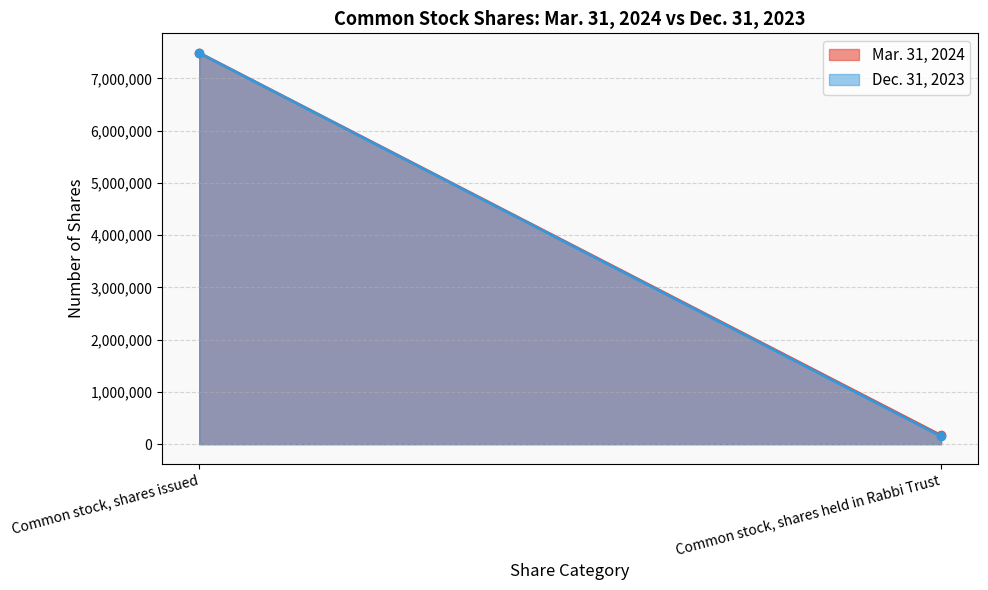

Reading left to right, list all the values displayed in this chart.

Mar. 31, 2024: 7488101	169677
Dec. 31, 2023: 7485889	150581